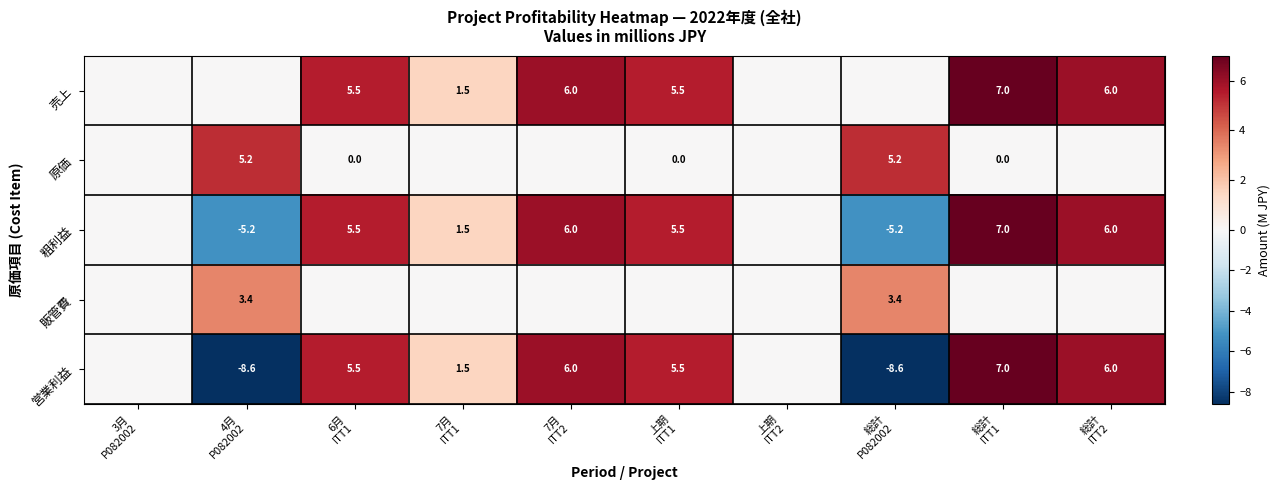

How many values in the 売上 series exceed 5?

5